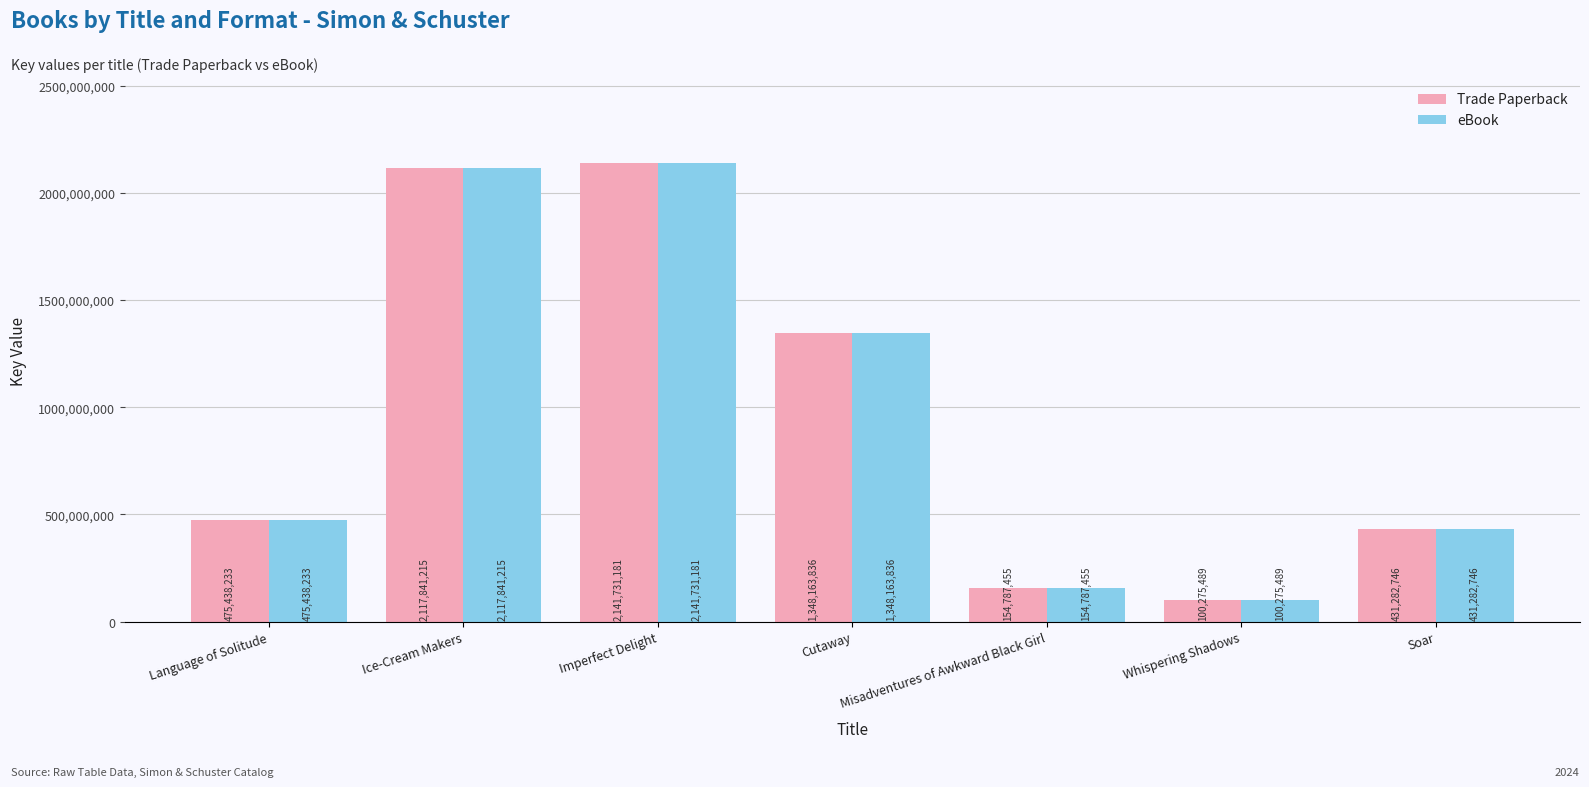

What is the sum of all Trade Paperback values?

6769520155